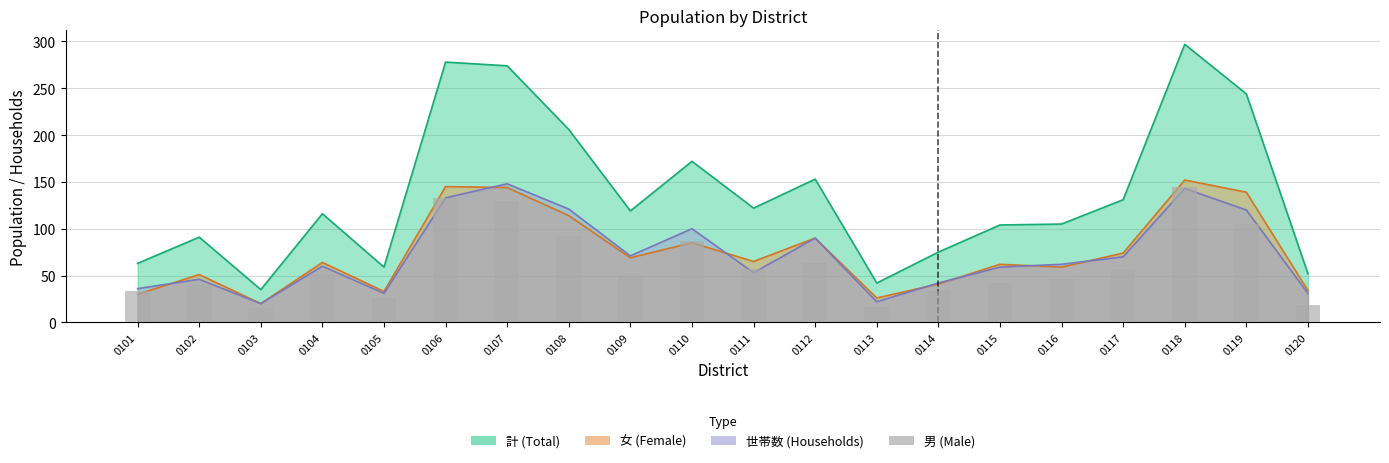

At which category does the chart reach its minimum across all series?

0103